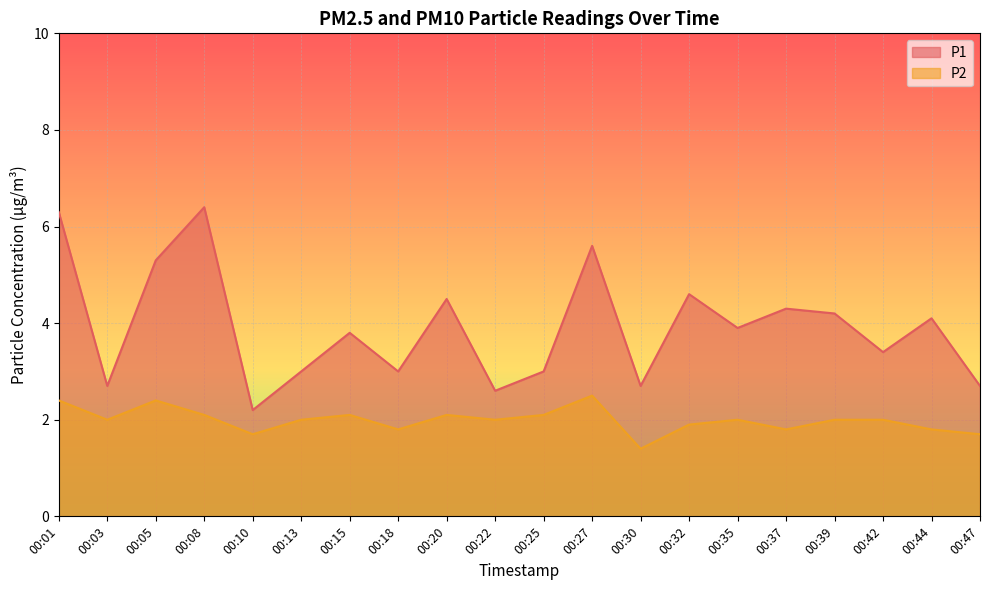

Is it true that P1 equals 3.0 at 00:25?

True